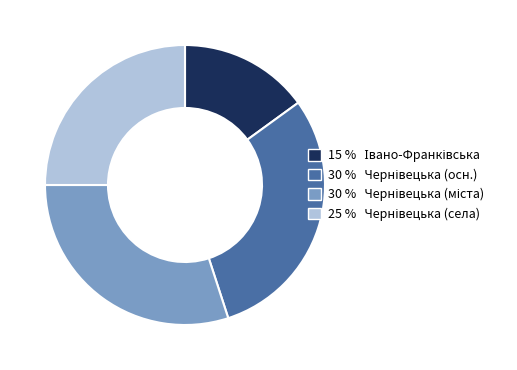

Is there a majority slice in this chart?

No